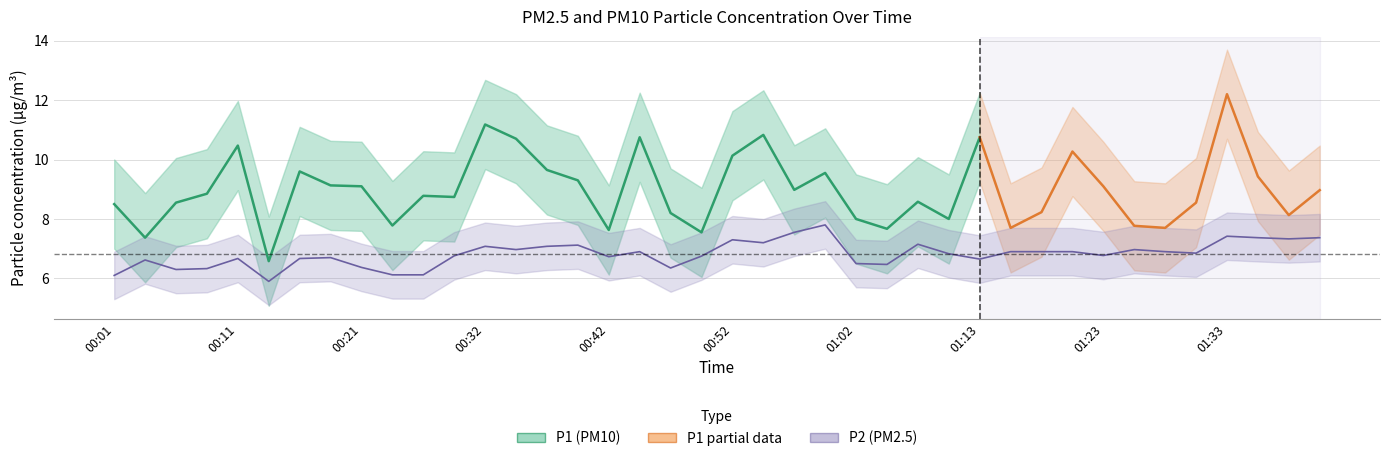

The chart shows a value of 11.3 at 00:57. True or false?

False